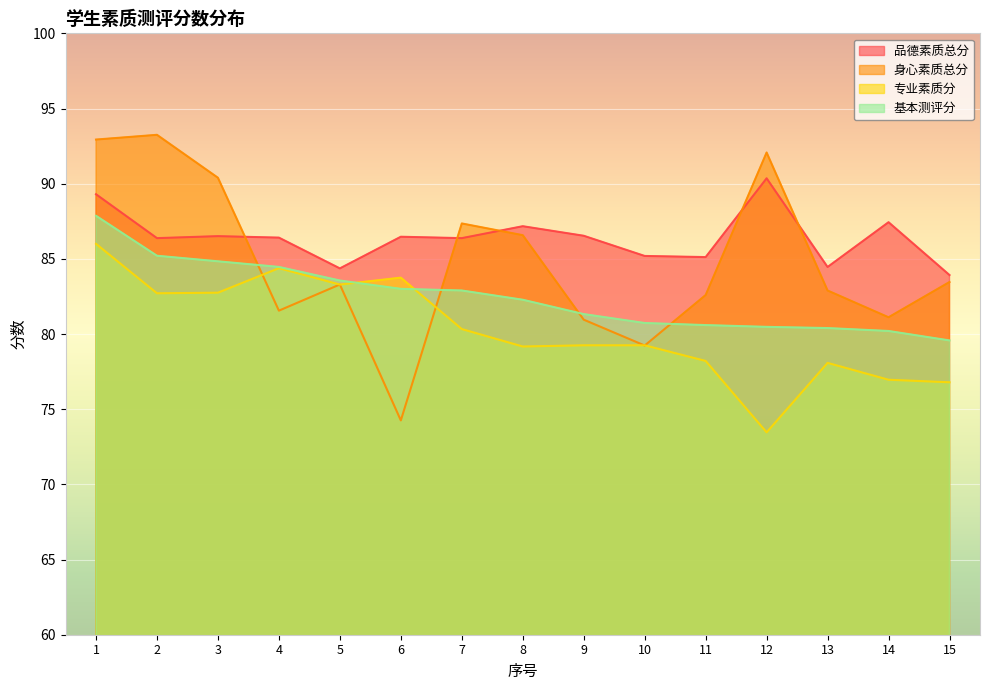

At which category does the chart reach its peak across all series?

2